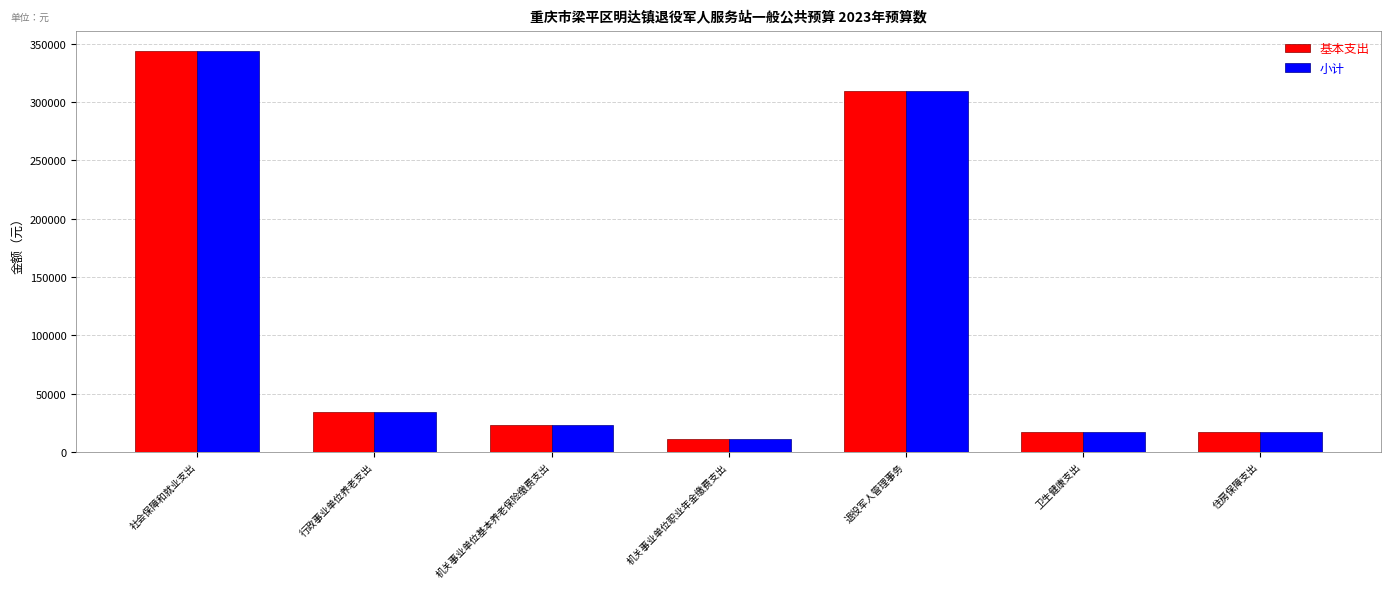

What is the difference between the 基本支出 values at 住房保障支出 and 退役军人管理事务?

292288.5